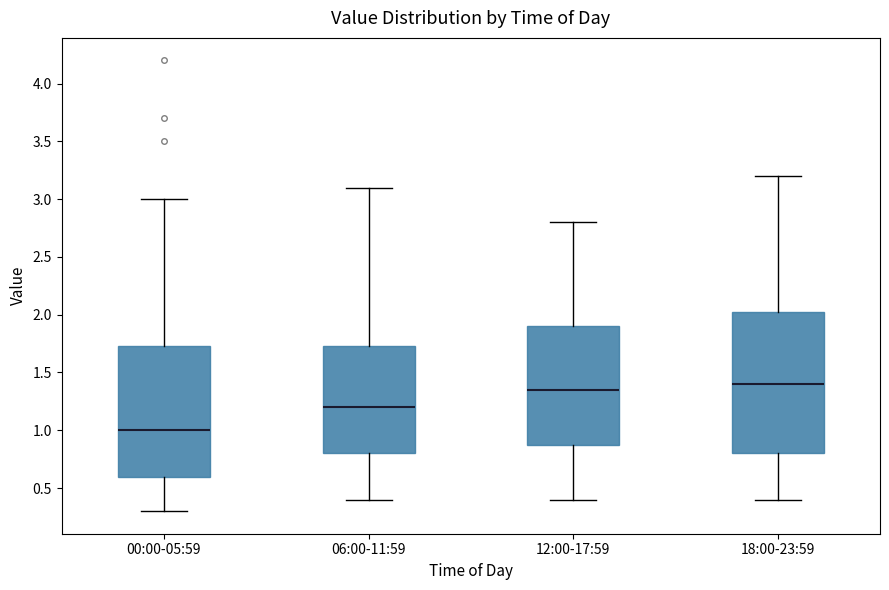

Where does the lower whisker of the box for 06:00-11:59 end on the y-axis? The values are not printed on the chart, so give them approximately, as read against the axis.

0.40